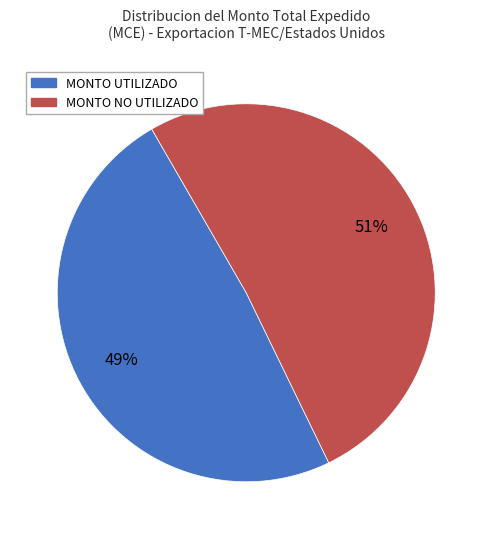

To the nearest percent, what is the average slice percentage?

50%